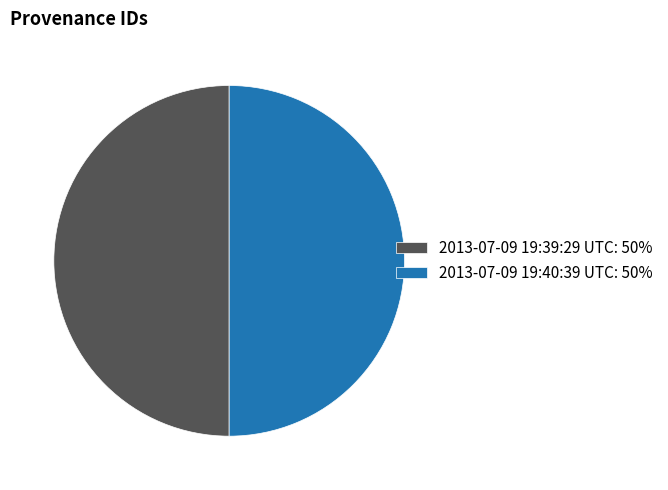

How many segments does this pie chart have?

2